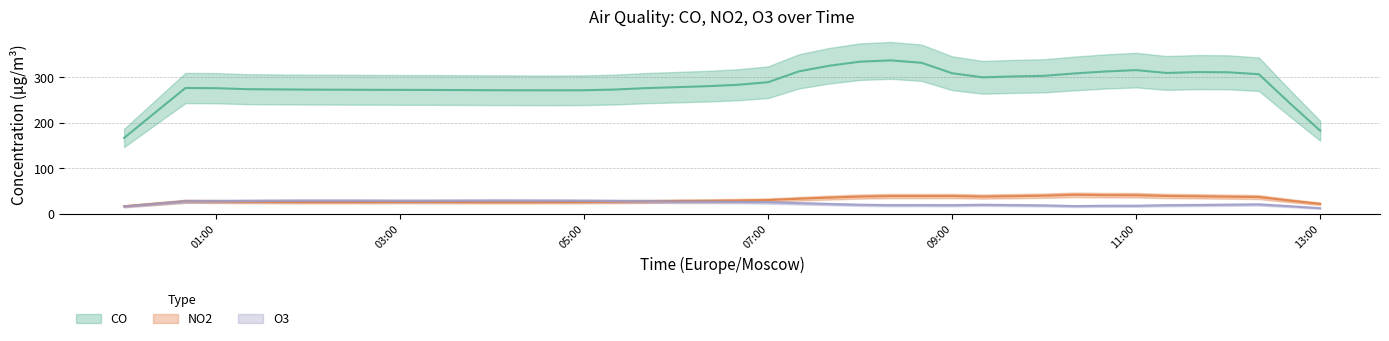

How many times do O3 and NO2 cross each other?

2